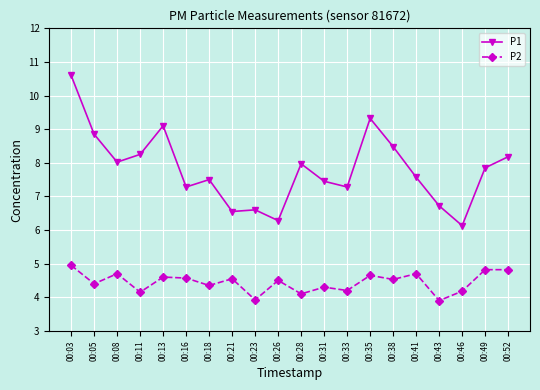

Is the value of P1 at 00:28 greater than the value of P2 at 00:43?

Yes